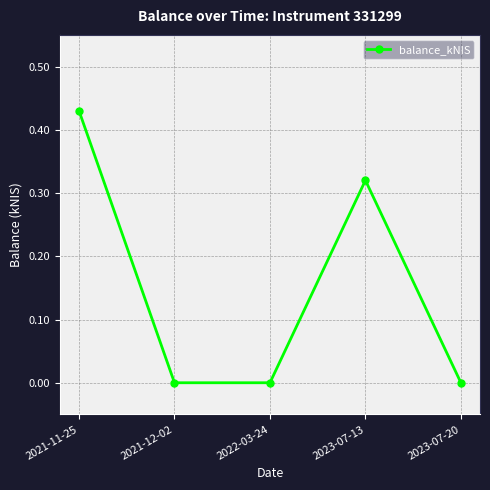

The value at 2022-03-24 is 0.2. True or false?

False